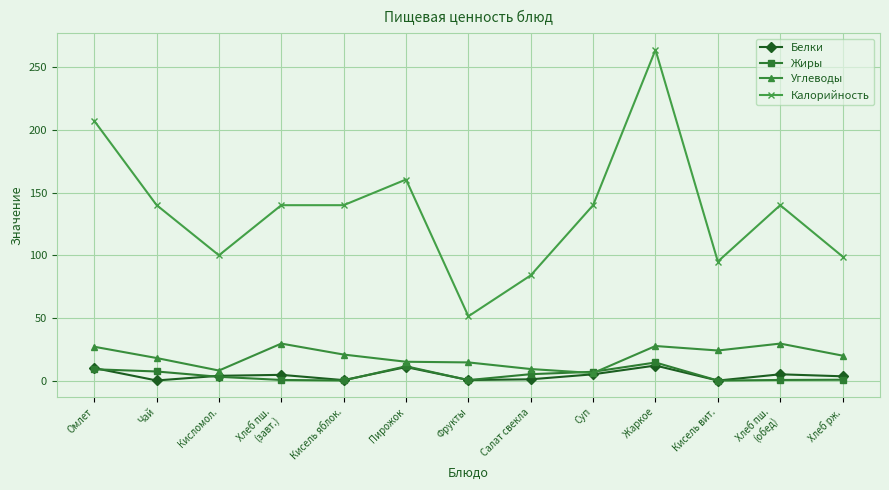

Is it true that Углеводы equals 18.0 at Чай?

True